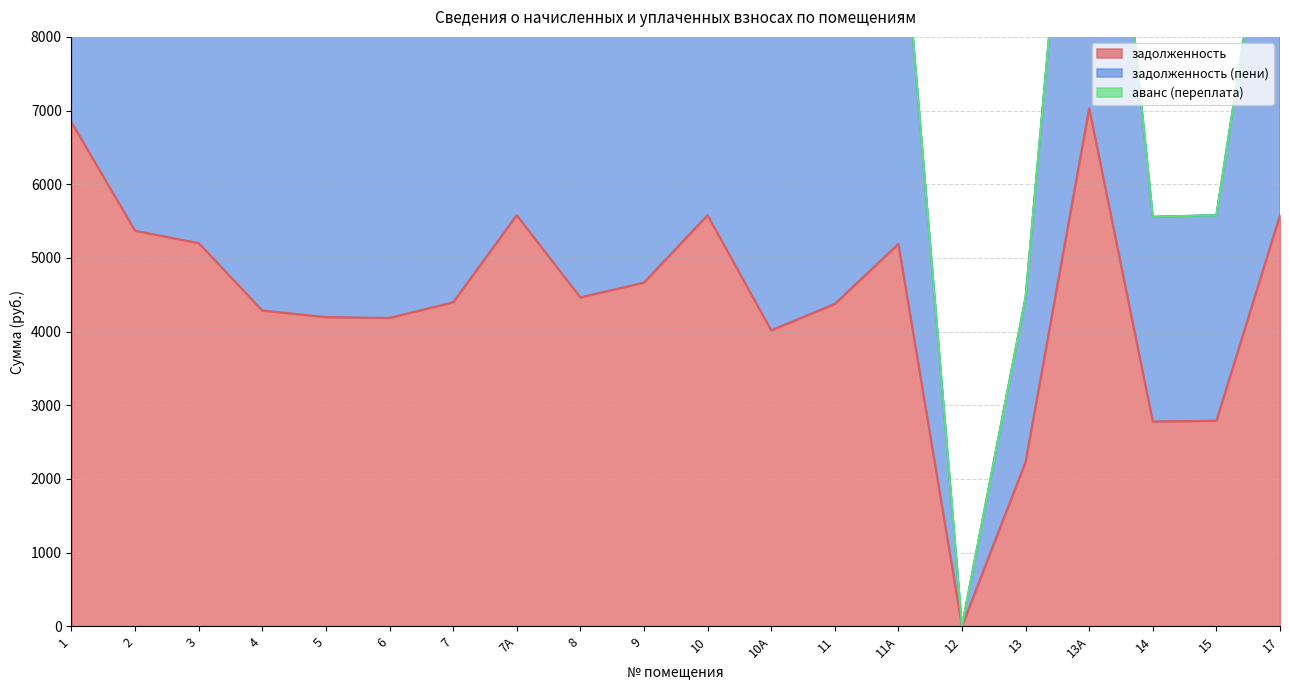

How many categories are shown in the chart?

20